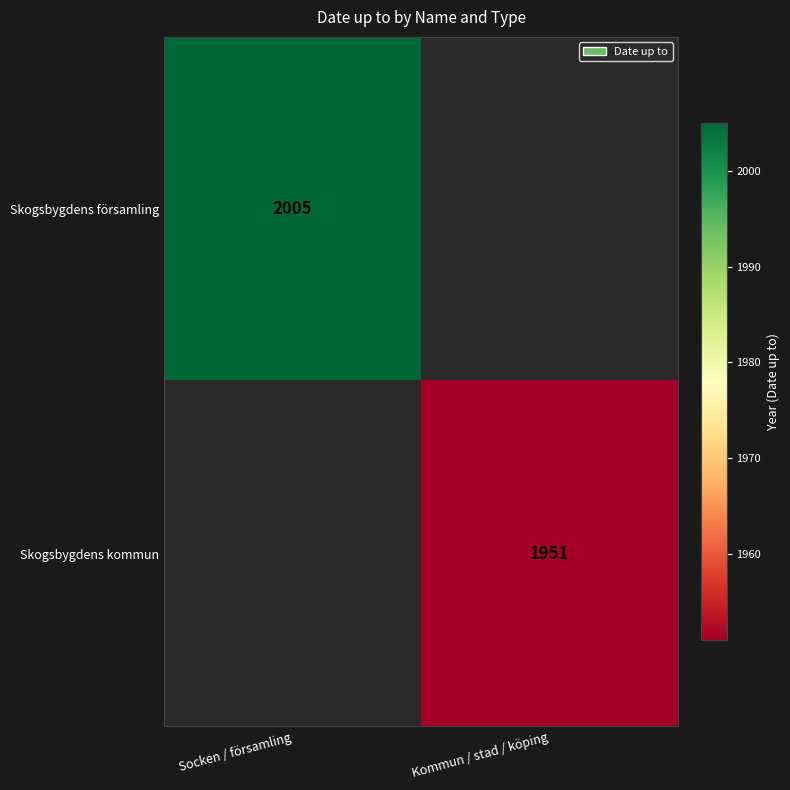

Count the number of data series in this chart.

2